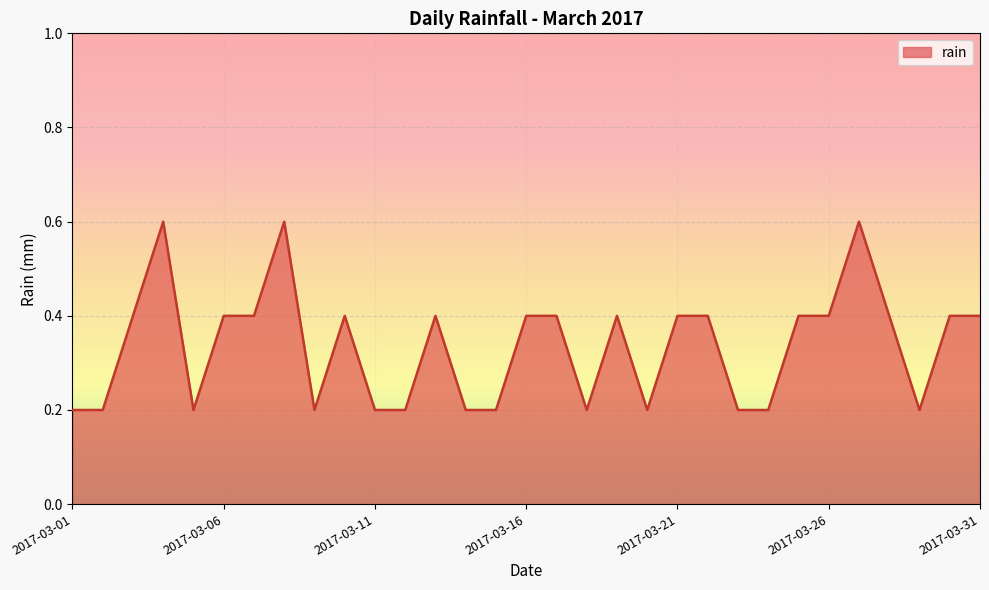

What is the maximum value shown in the chart?

0.6